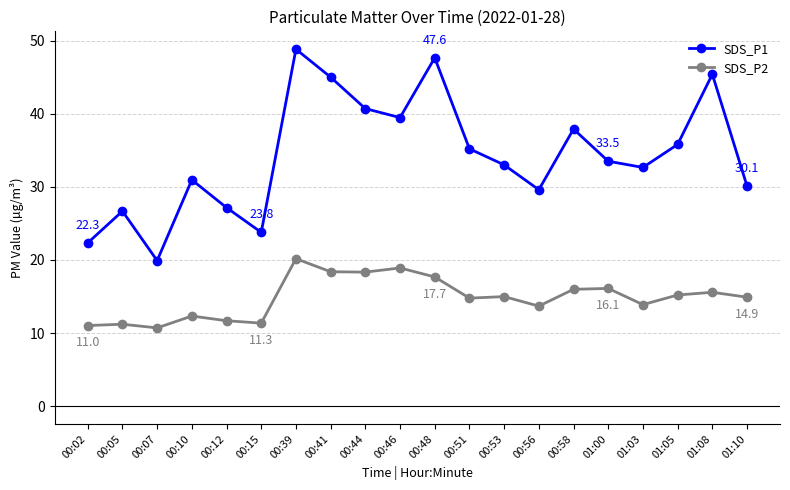

At which label does SDS_P1 reach its minimum?

00:07